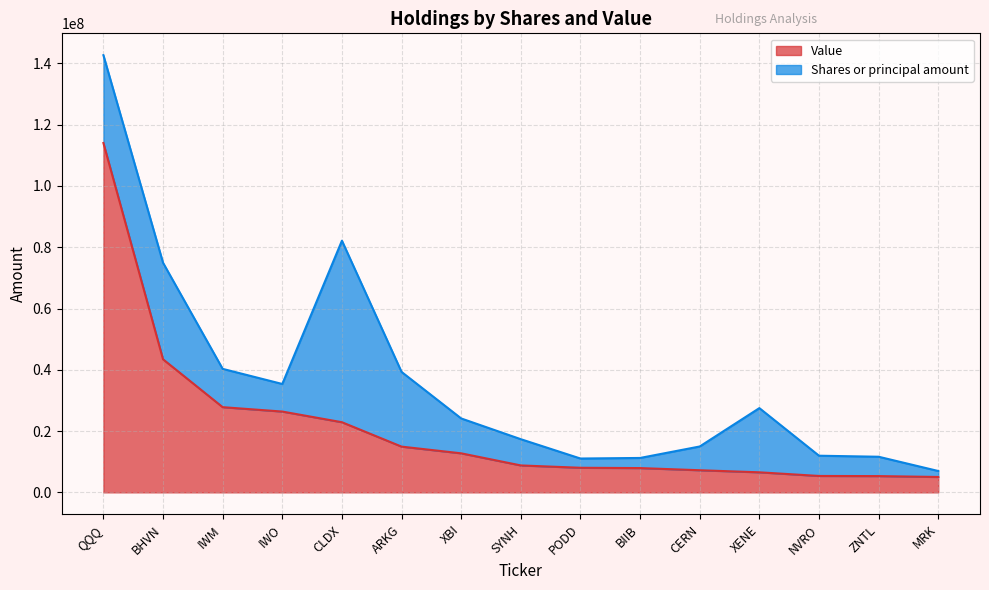

Reading left to right, list all the values displayed in this chart.

114023810	43427927	27806250	26374500	22893350	14930312	12741048	8790640	8027864	7927197	7221692	6545374	5356619	5309482	5025107